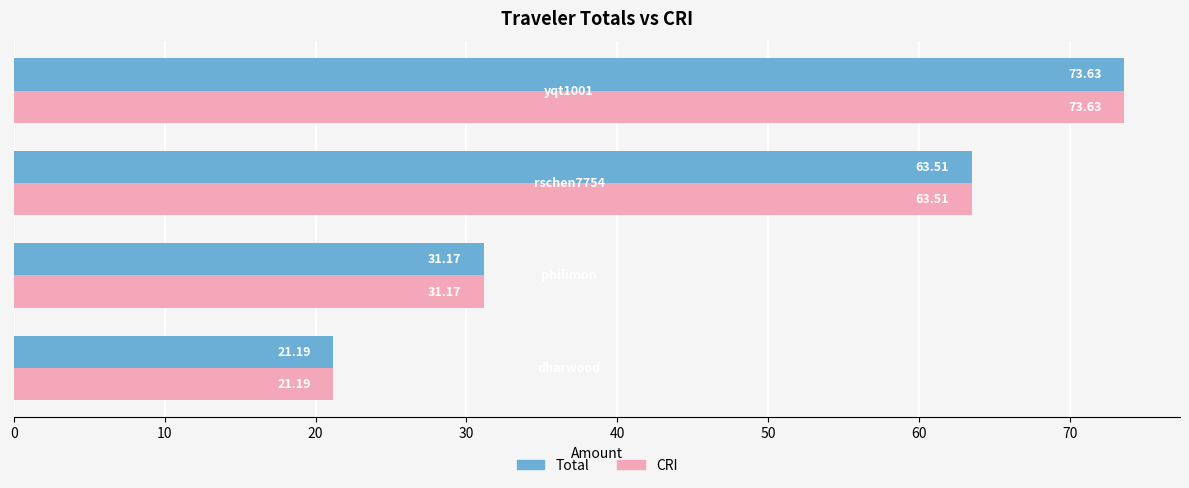

What is the average value of the Total series?

47.4